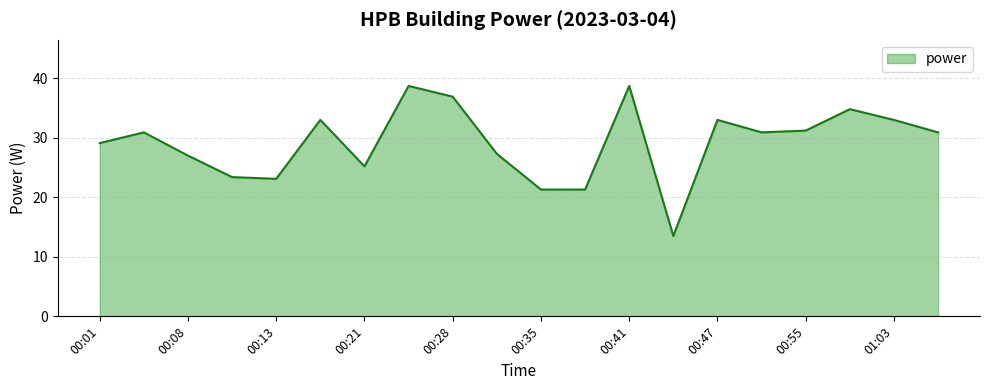

What is the greatest value displayed?

38.7